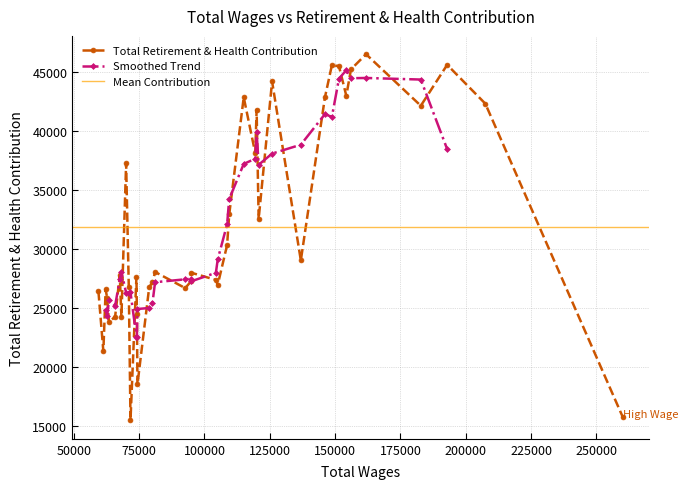

How many values are below 28004?

20